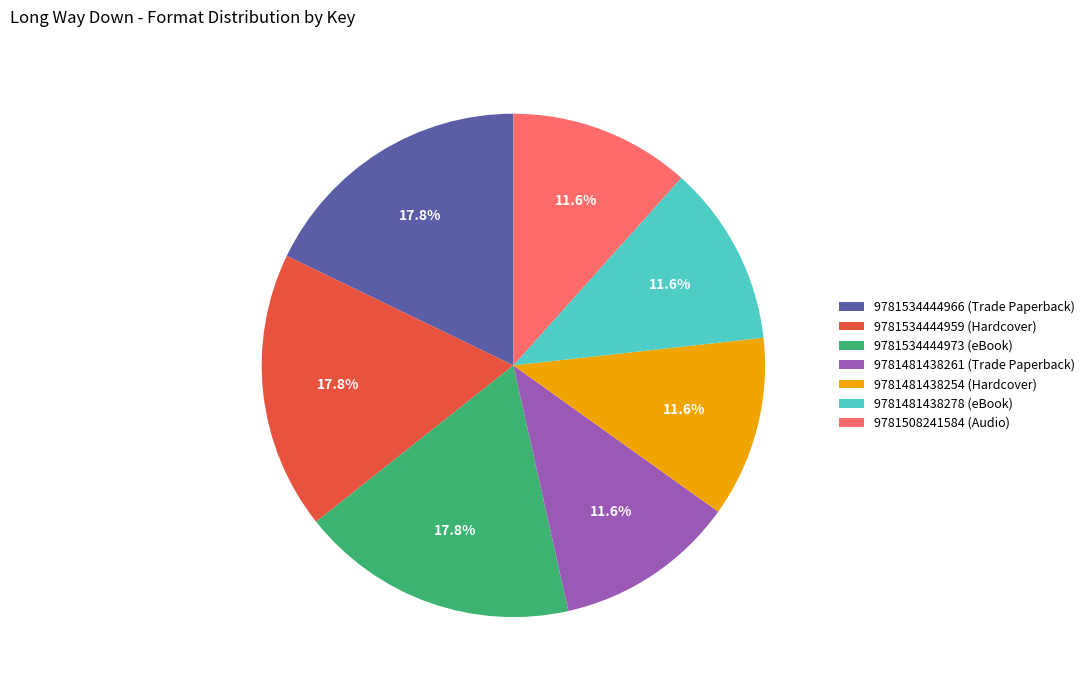

Between 9781534444959 (Hardcover) and 9781481438278 (eBook), which is larger?

9781534444959 (Hardcover)